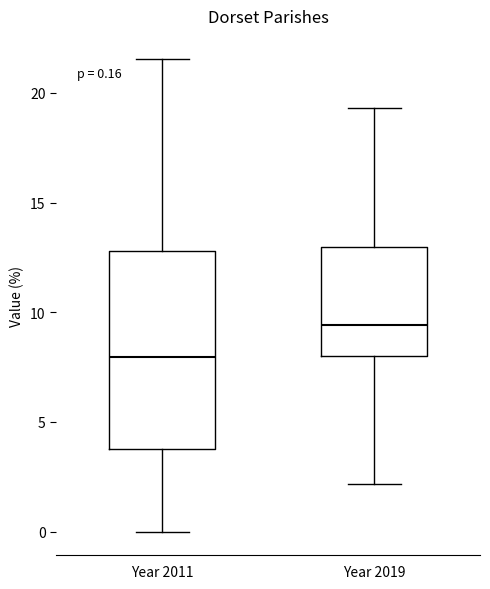

Which box's median line is the highest?

Year 2019